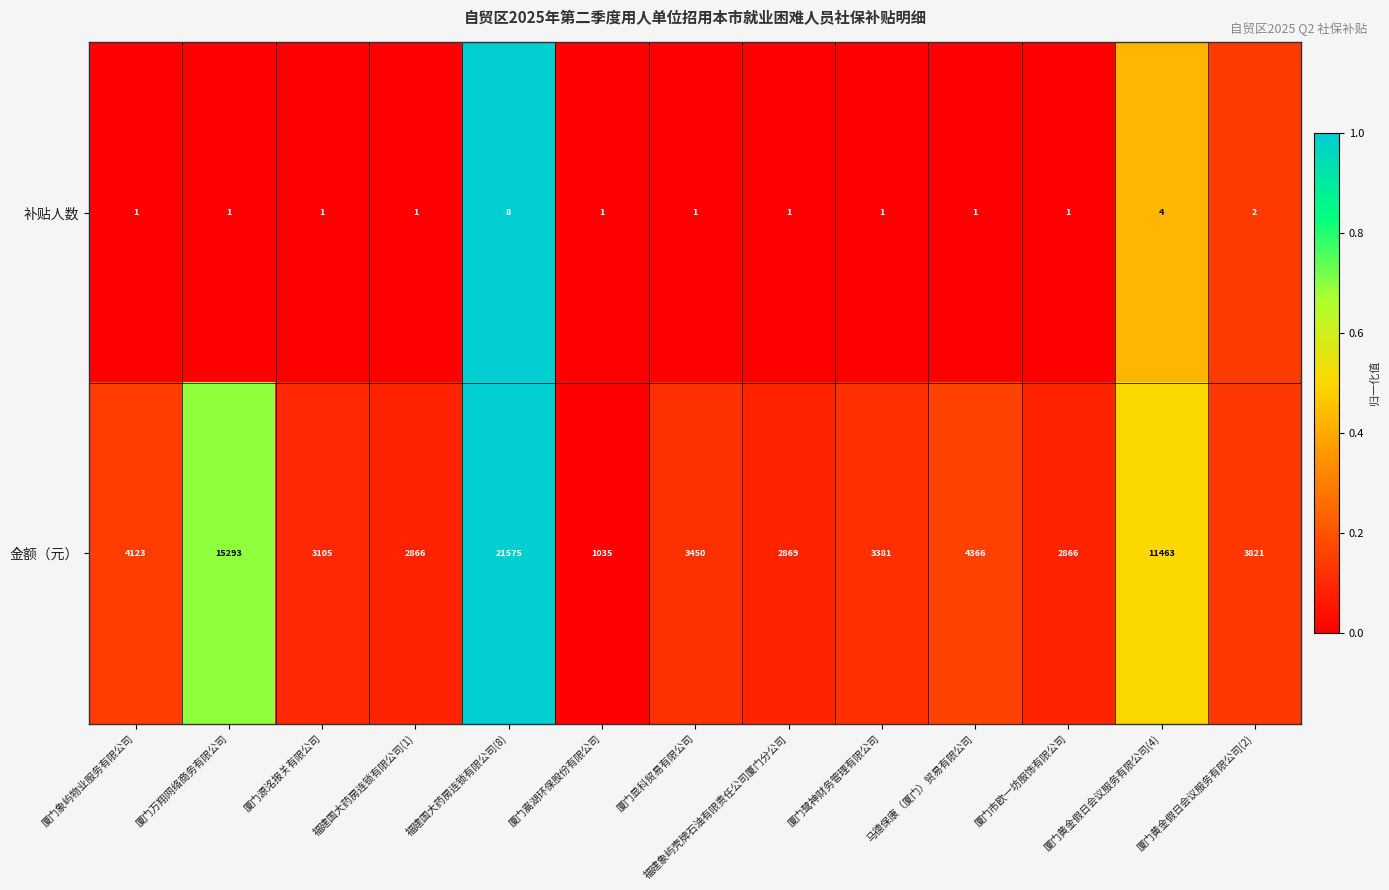

What is the highest value of the 补贴人数 series?

8